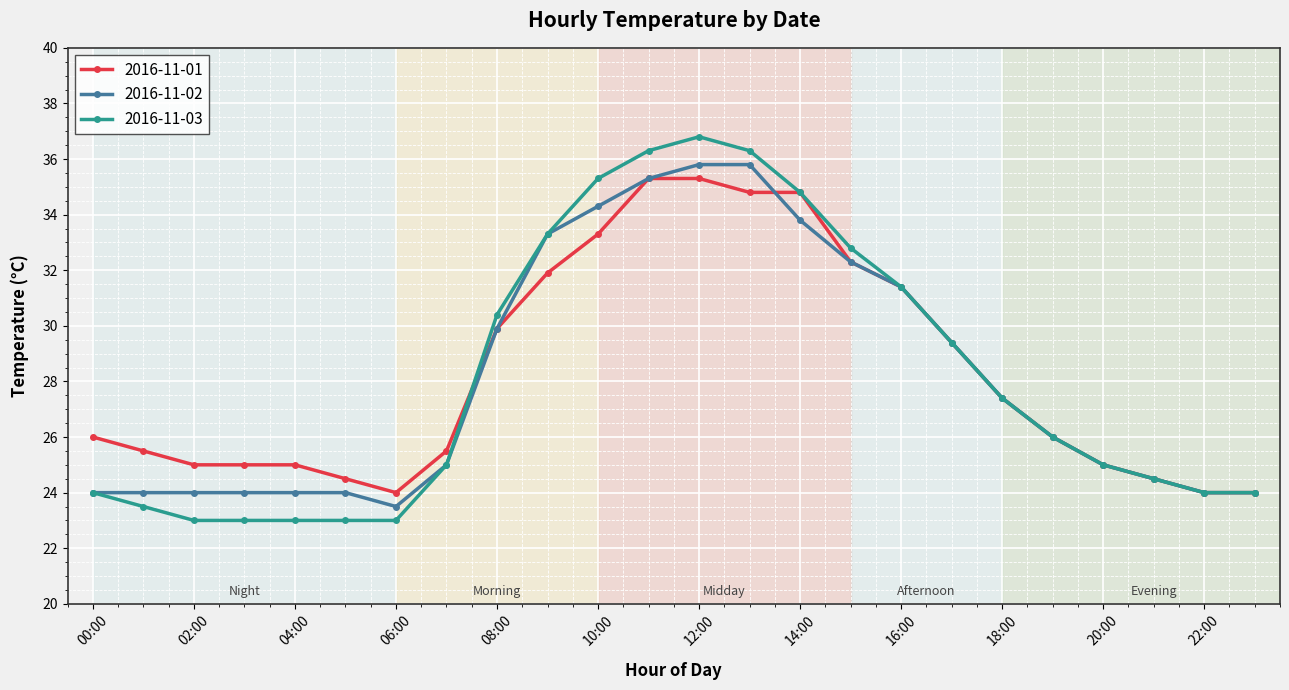

What is the difference between the second highest and minimum values in the 2016-11-01 series?

11.3